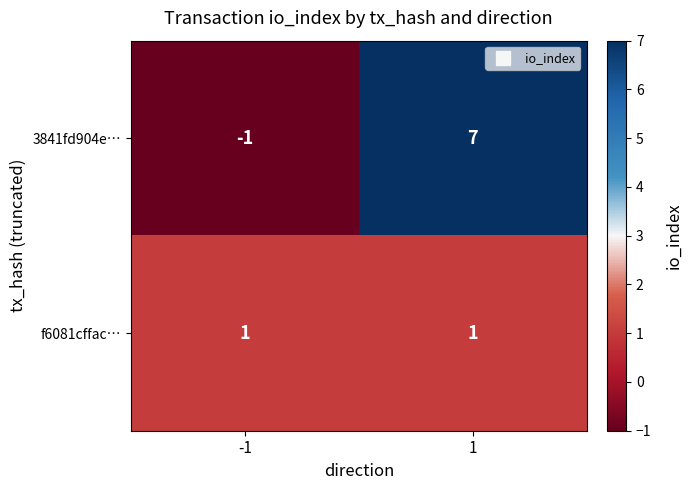

Read the 3841fd904e… value at 1.

7